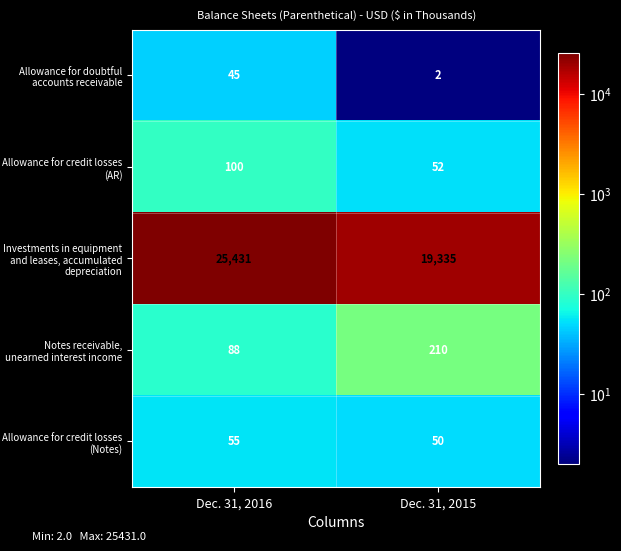

What is the difference between the Allowance for credit losses (Notes) values at Dec. 31, 2016 and Dec. 31, 2015?

5